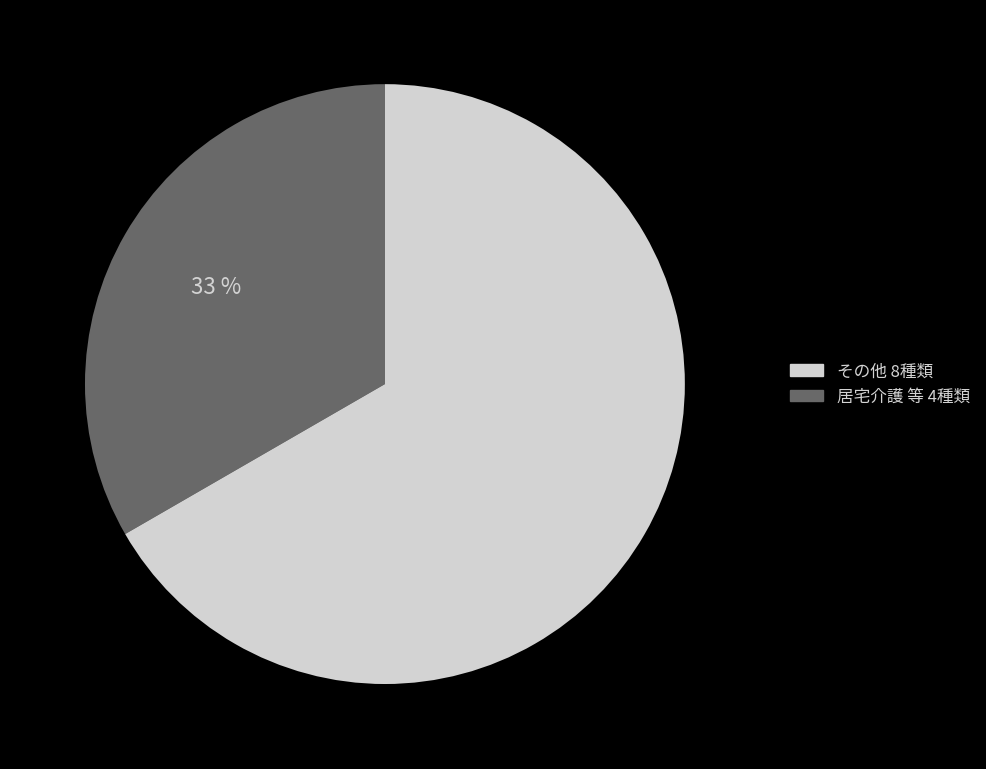

Which slice is the smallest?

居宅介護